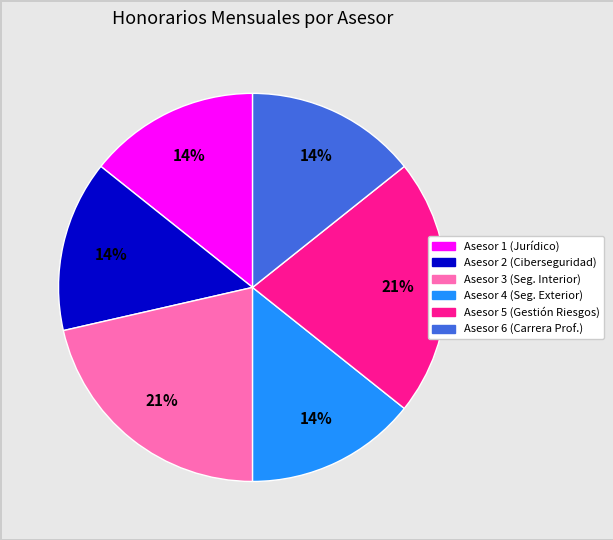

To the nearest percent, what is the average slice percentage?

17%